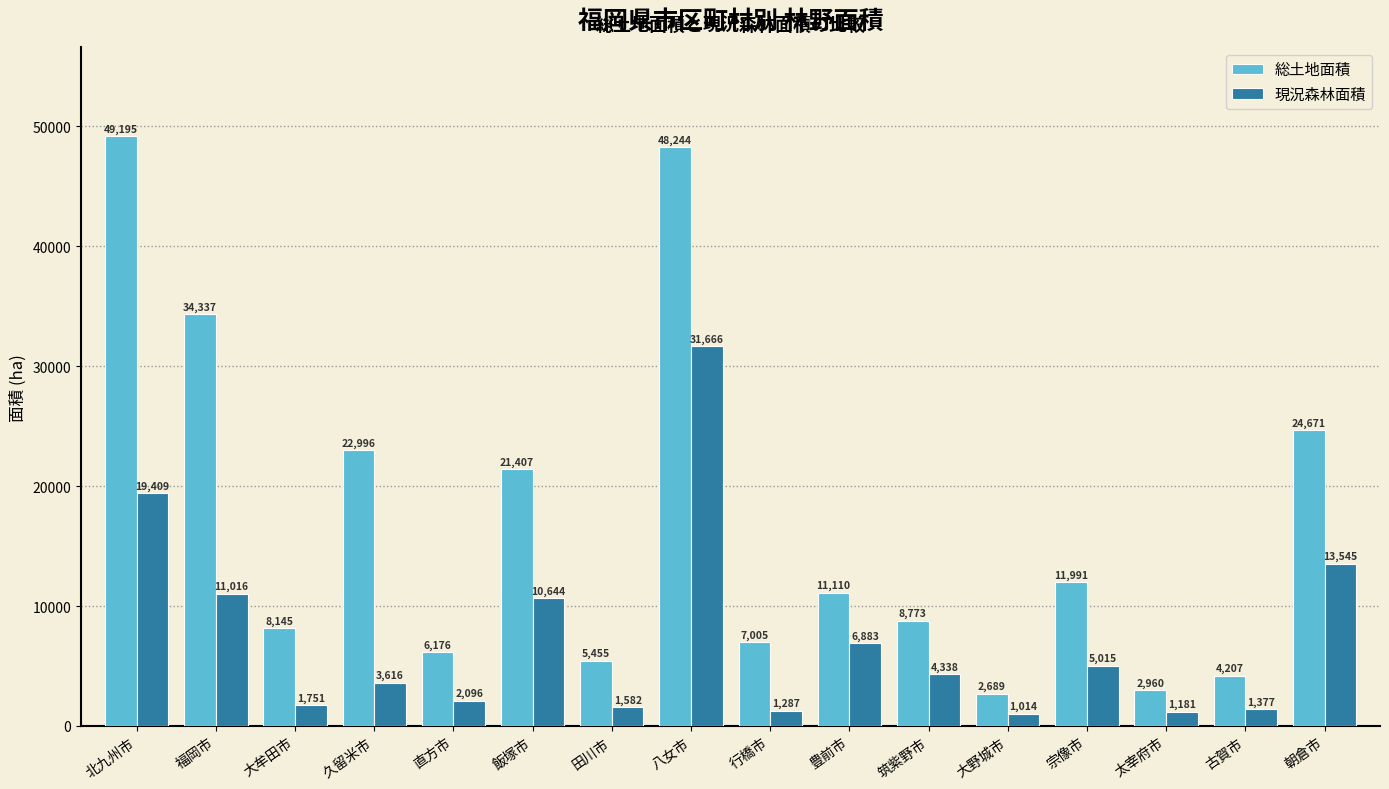

Rank the series at 豊前市 from lowest to highest value.

現況森林面積, 総土地面積